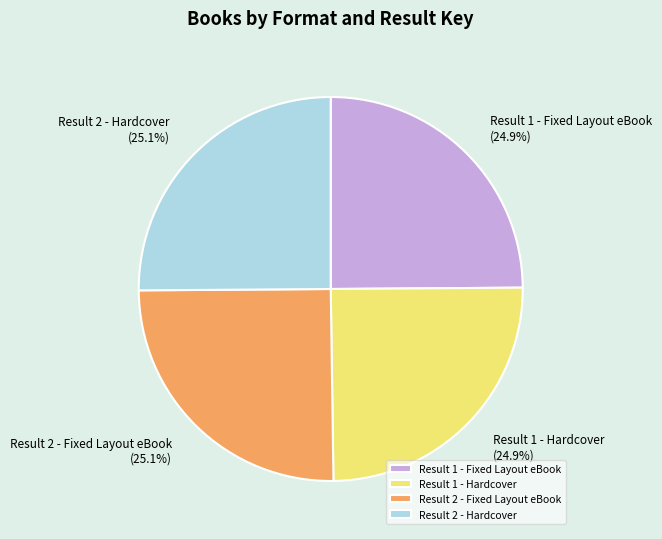

How many slices are in this pie chart?

4